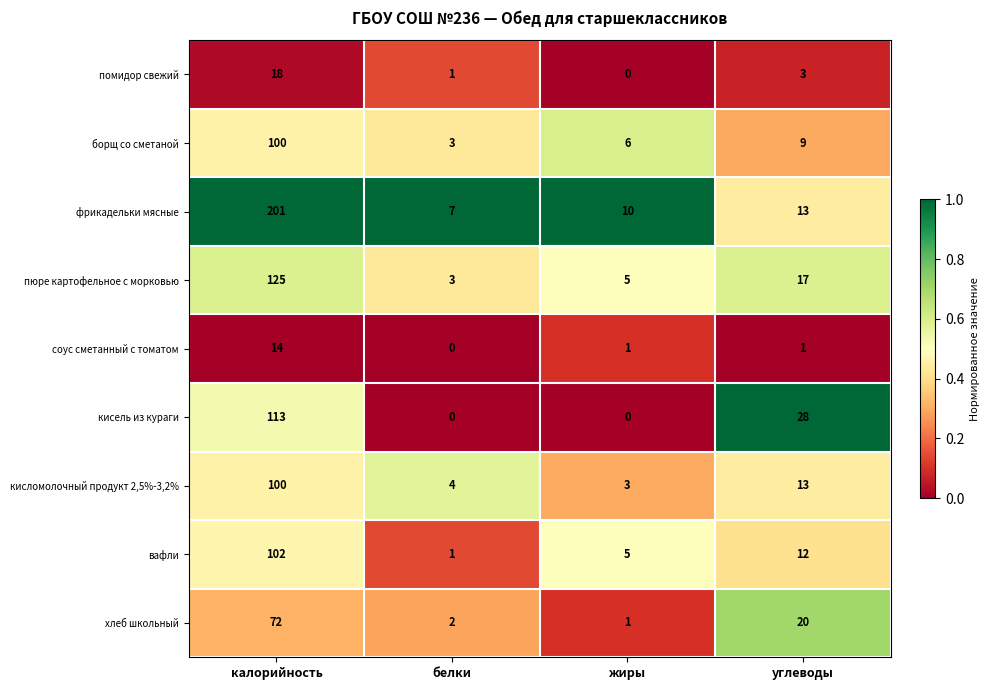

Rank the categories by борщ со сметаной value from highest to lowest.

калорийность, углеводы, жиры, белки